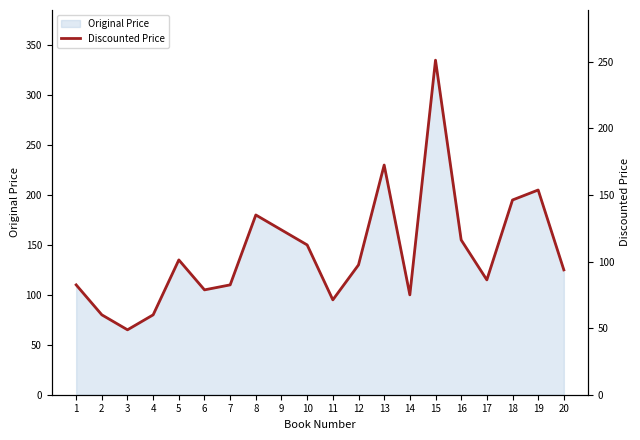

Reading right to left, list all the values displayed in this chart.

93.8	153.8	146.2	86.2	116.2	251.2	75.0	172.5	97.5	71.2	112.5	123.8	135.0	82.5	78.8	101.2	60.0	48.8	60.0	82.5